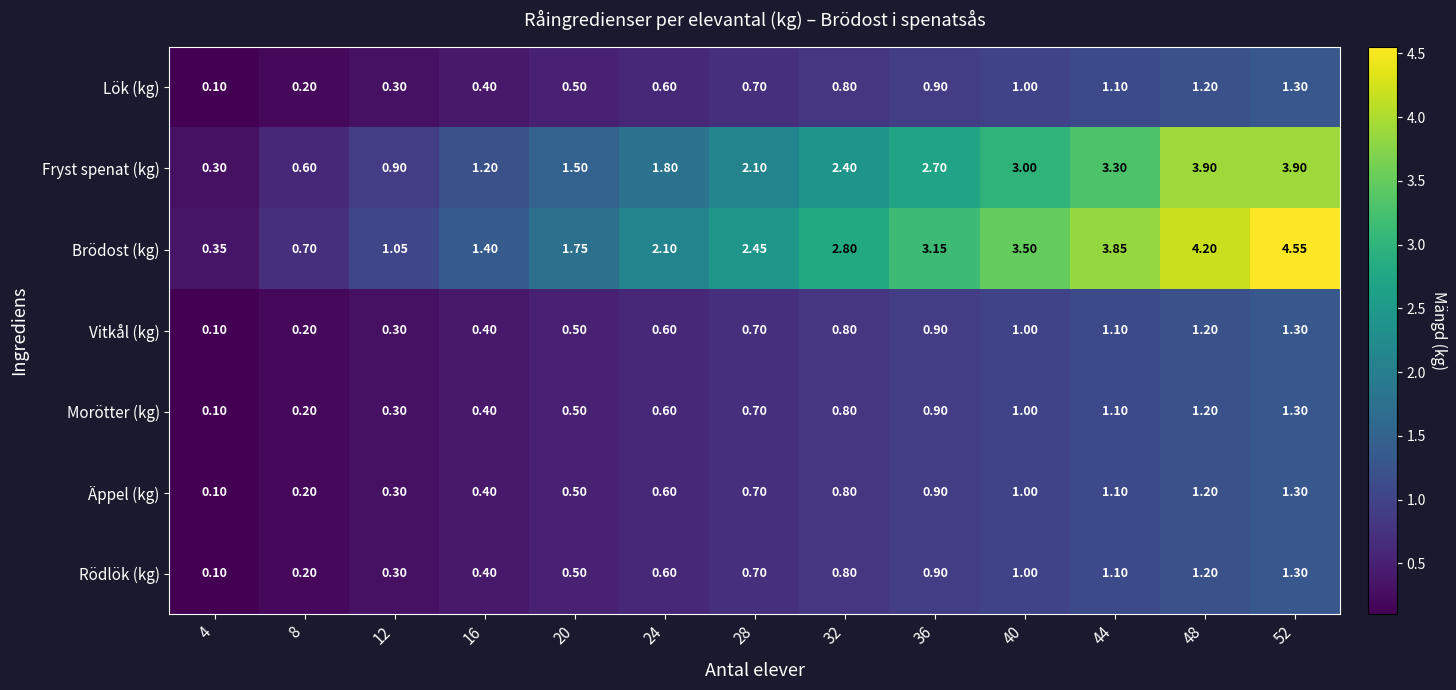

Which series changed the most between 20 and 40?

Brödost (kg)